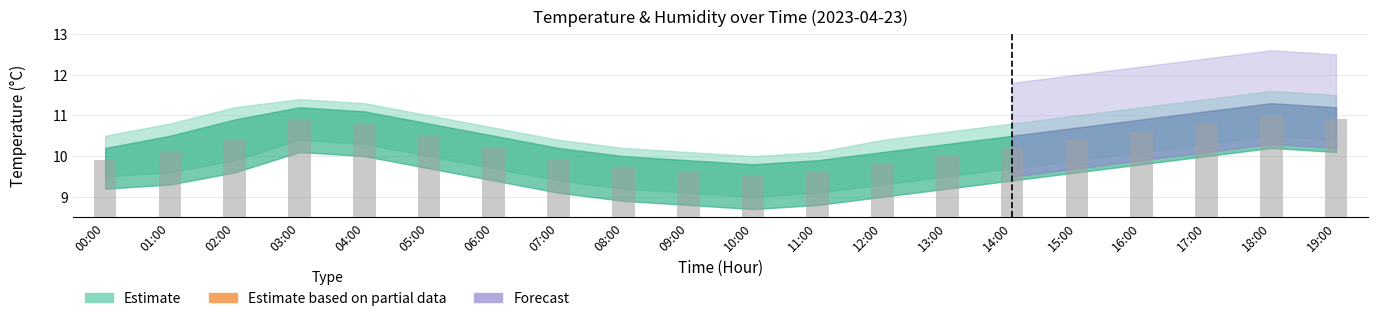

The value at 14:00 is 10.2. True or false?

True